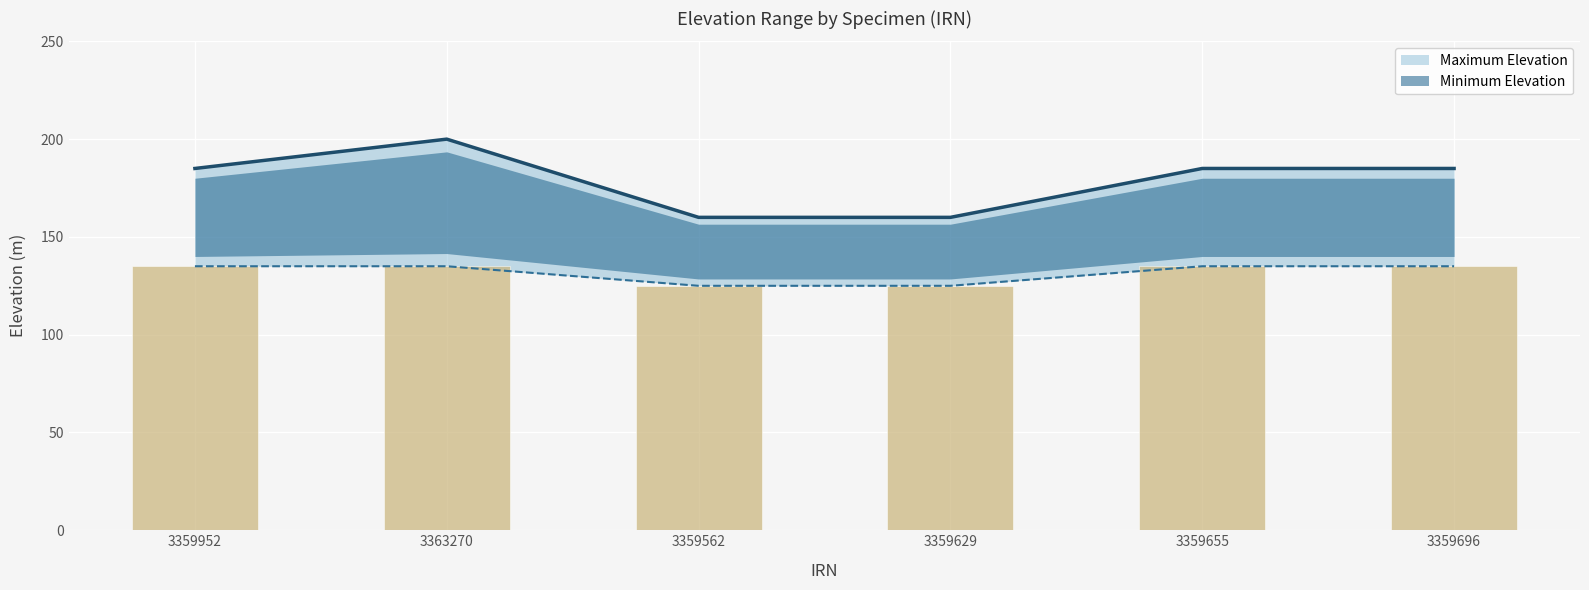

The value of Minimum Elevation at 3363270 is 63. True or false?

False